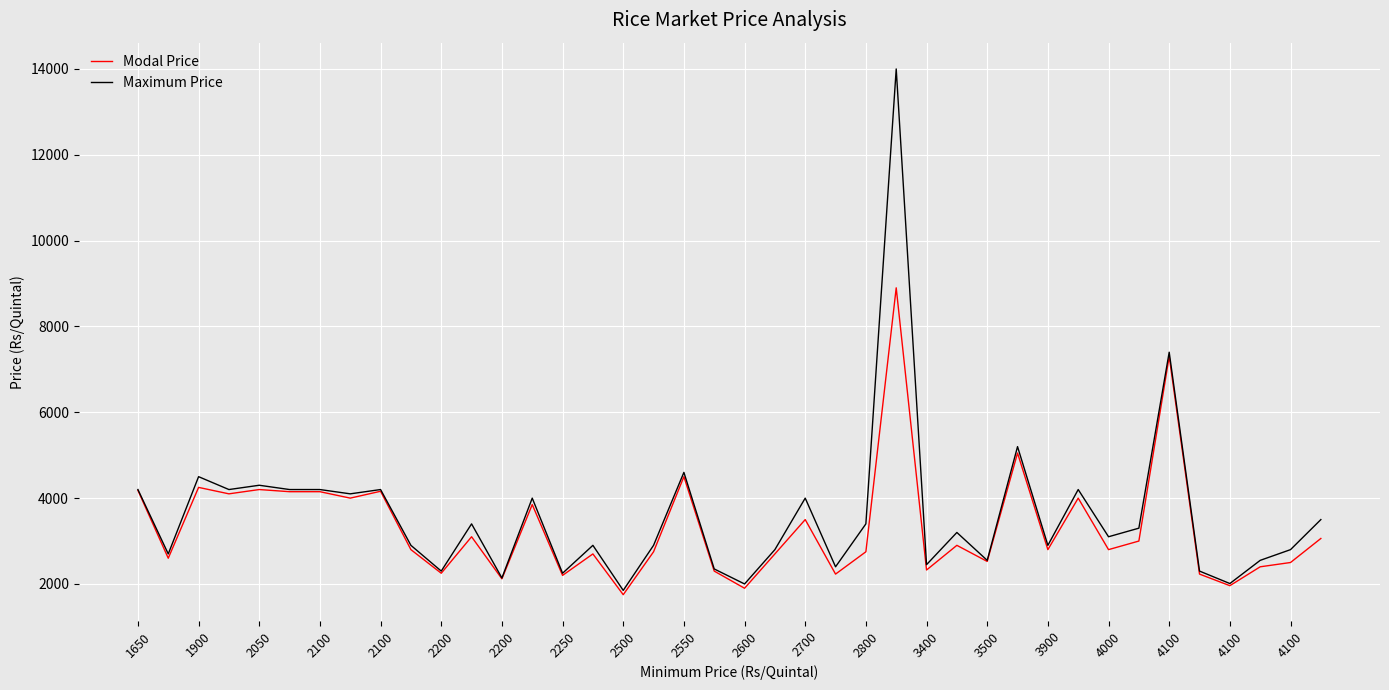

What is the minimum value for Maximum Price?

1850